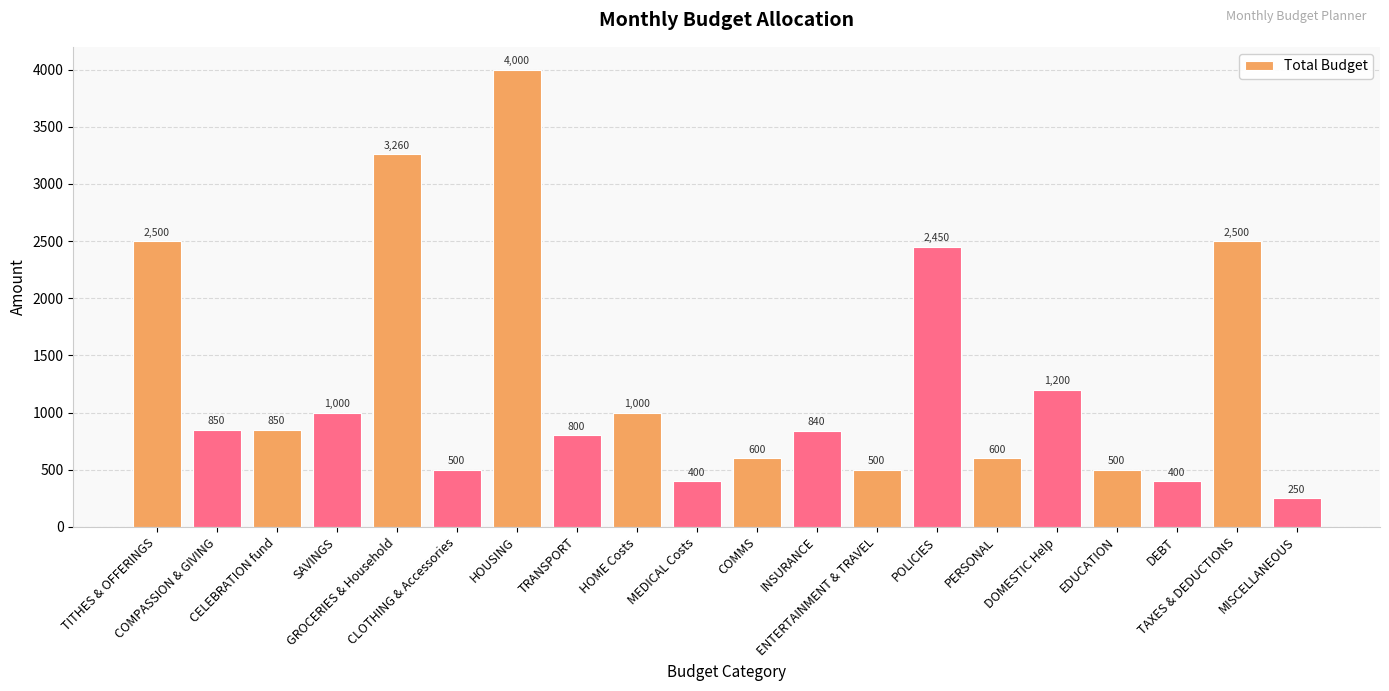

How many distinct data groups are displayed?

1